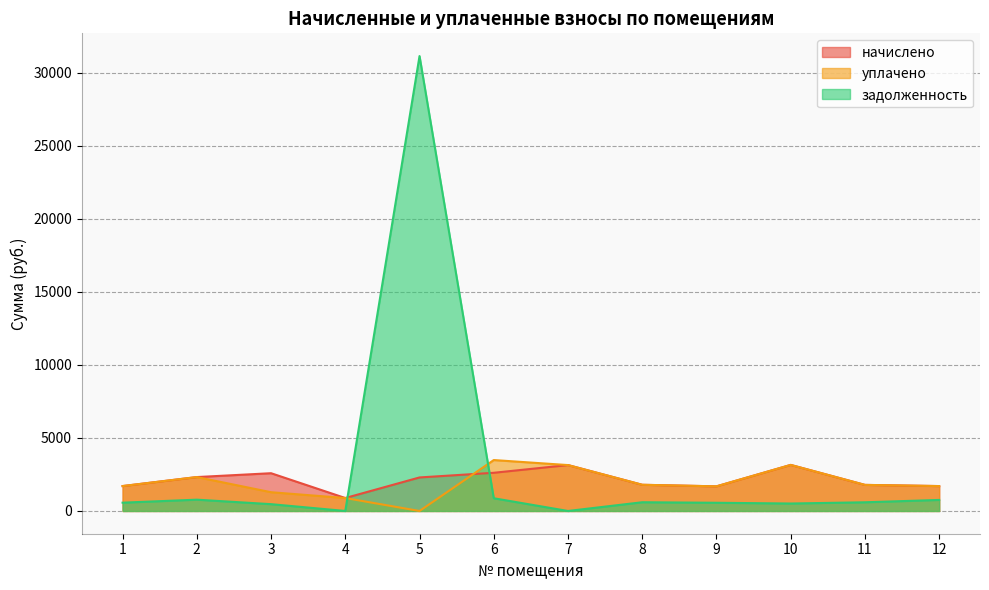

Which series has the largest range (max minus min)?

задолженность